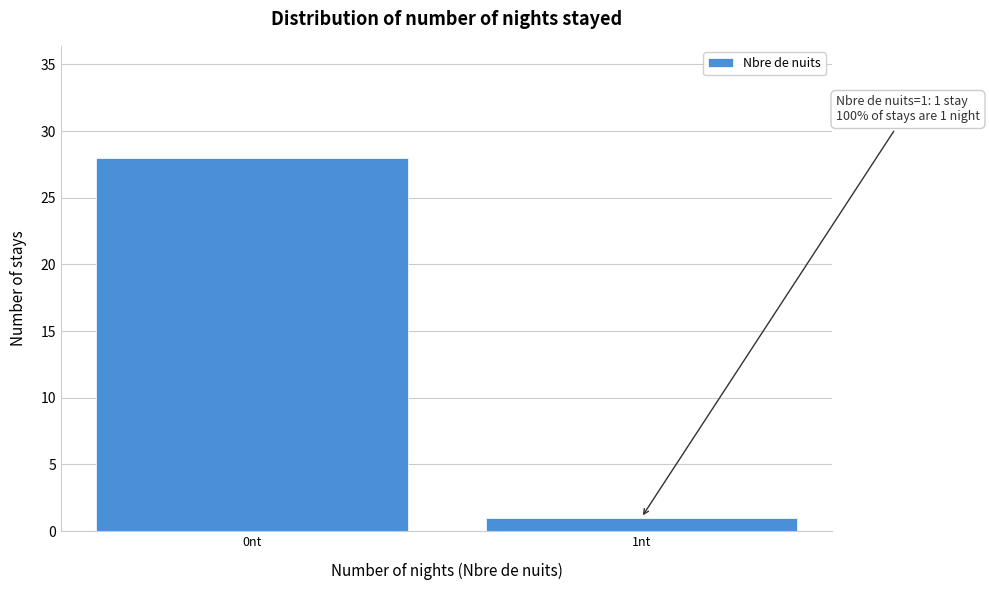

Reading right to left, what are all the values shown in this chart?

1	28